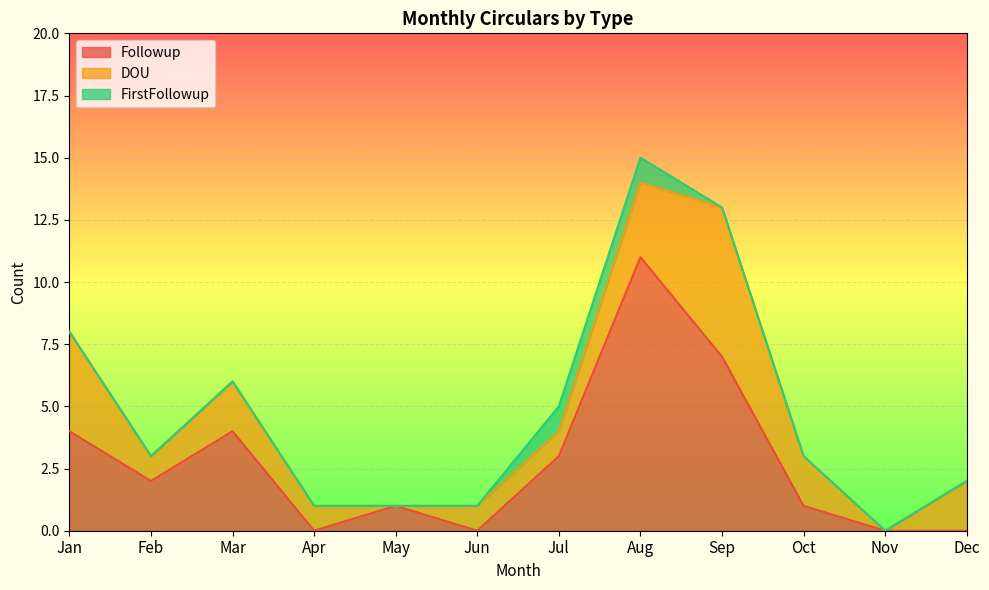

Where is the first local minimum for DOU?

Feb